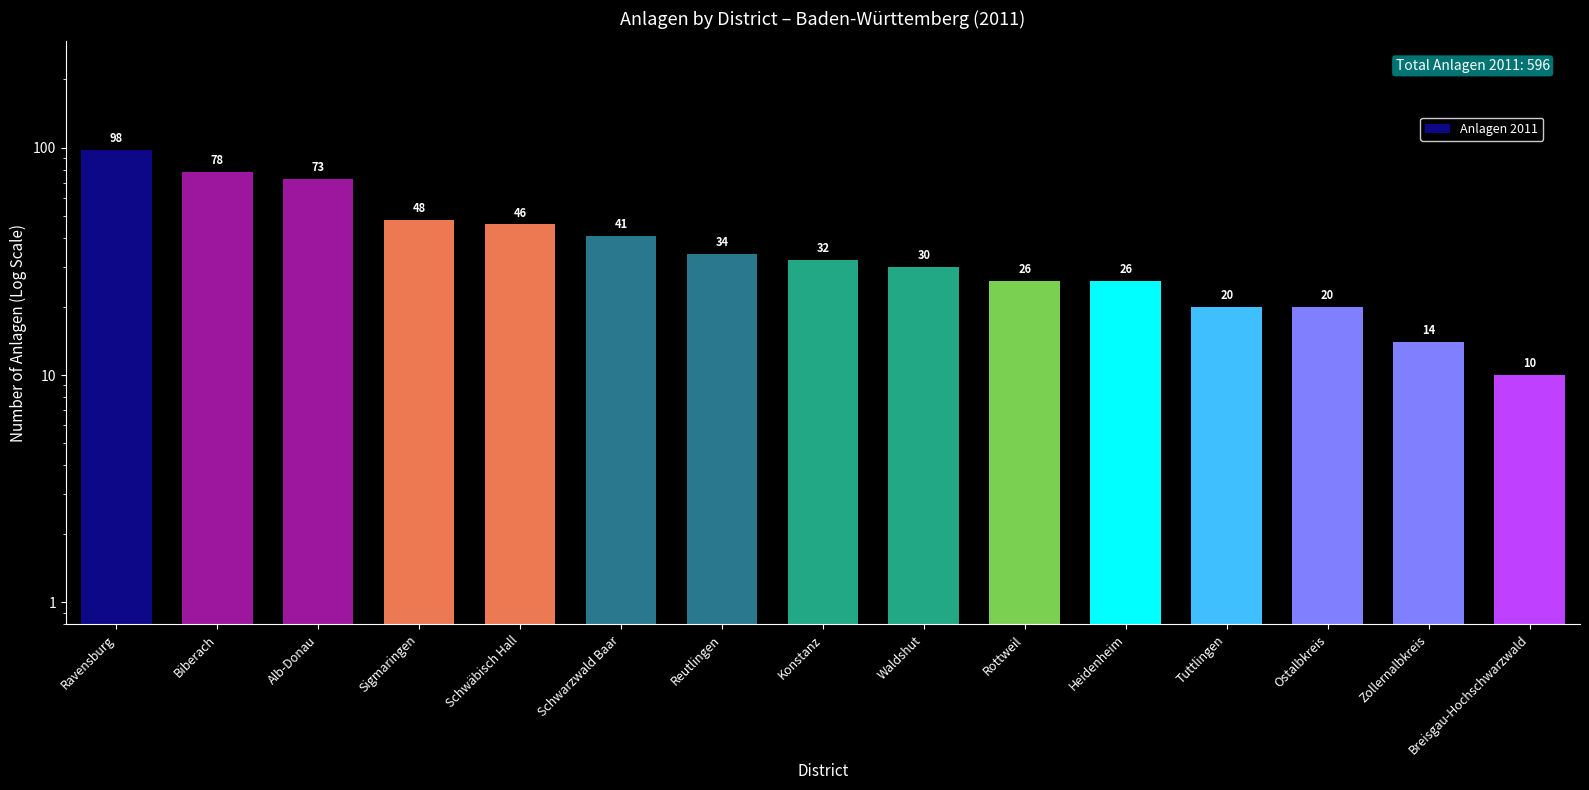

Which has a higher value, Tuttlingen or Ostalbkreis?

Tuttlingen